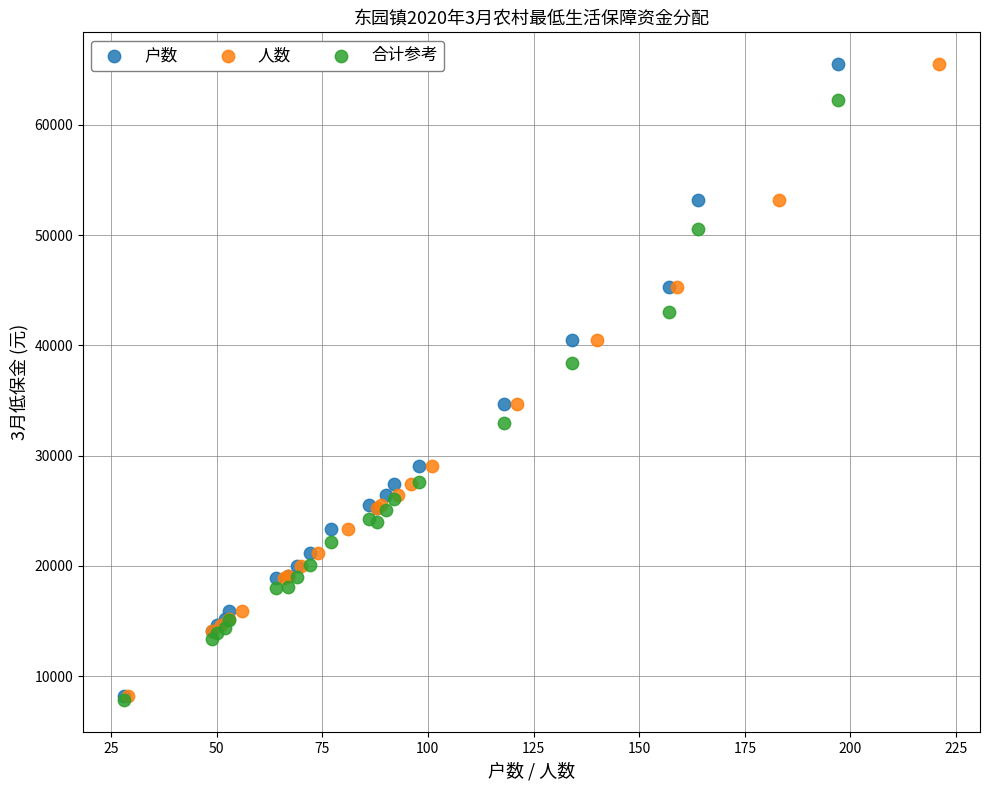

What are all the series names shown in the legend?

户数, 人数, 合计参考